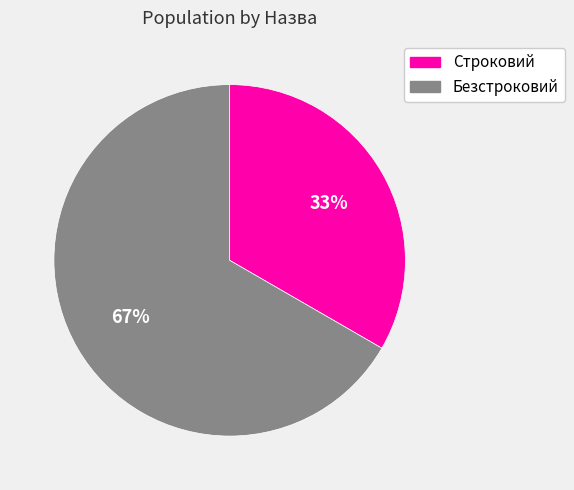

To the nearest percent, what percentage of the pie is Безстроковий?

67%